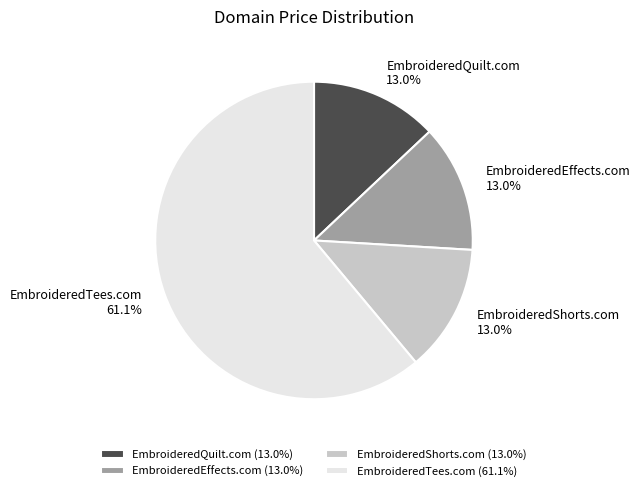

What percentage is the EmbroideredTees.com slice, to the nearest percent?

61%